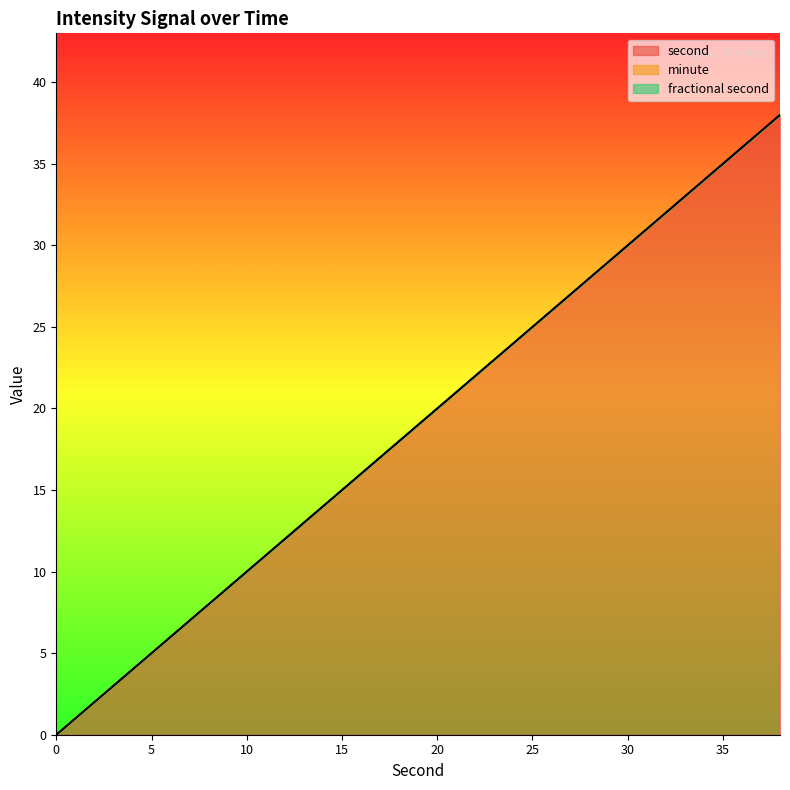

Count the number of data series in this chart.

3